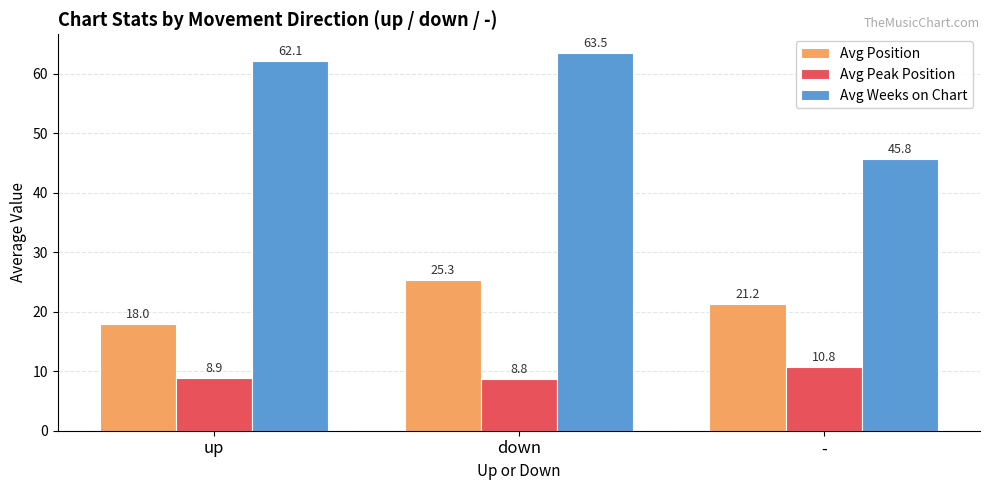

Which series has the widest spread of values?

Avg Weeks on Chart